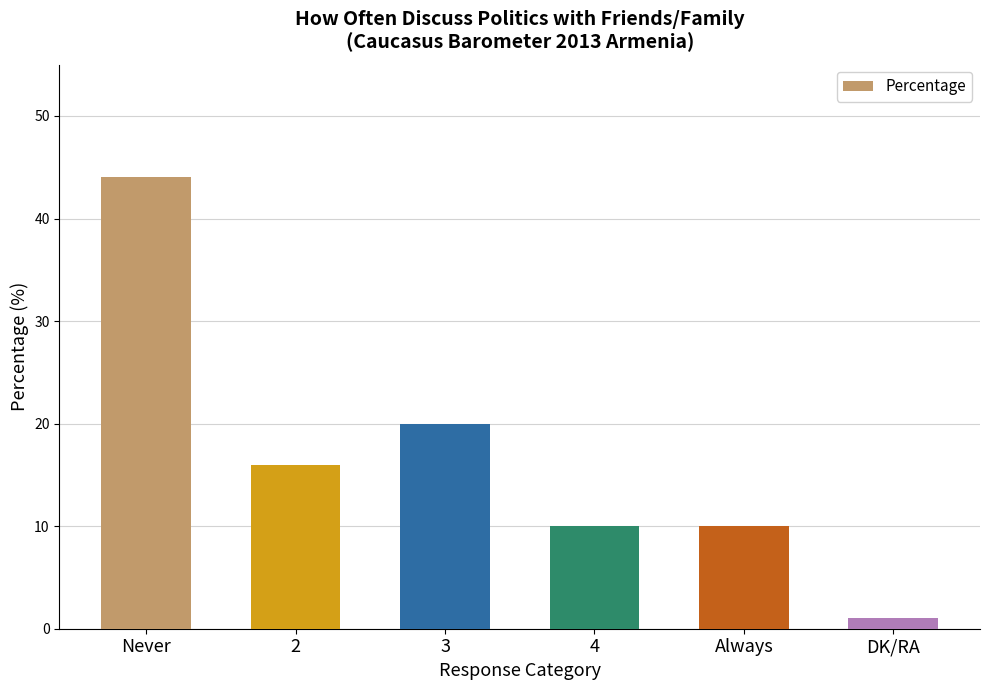

What is the ratio of the value at 2 to the value at DK/RA?

16.0